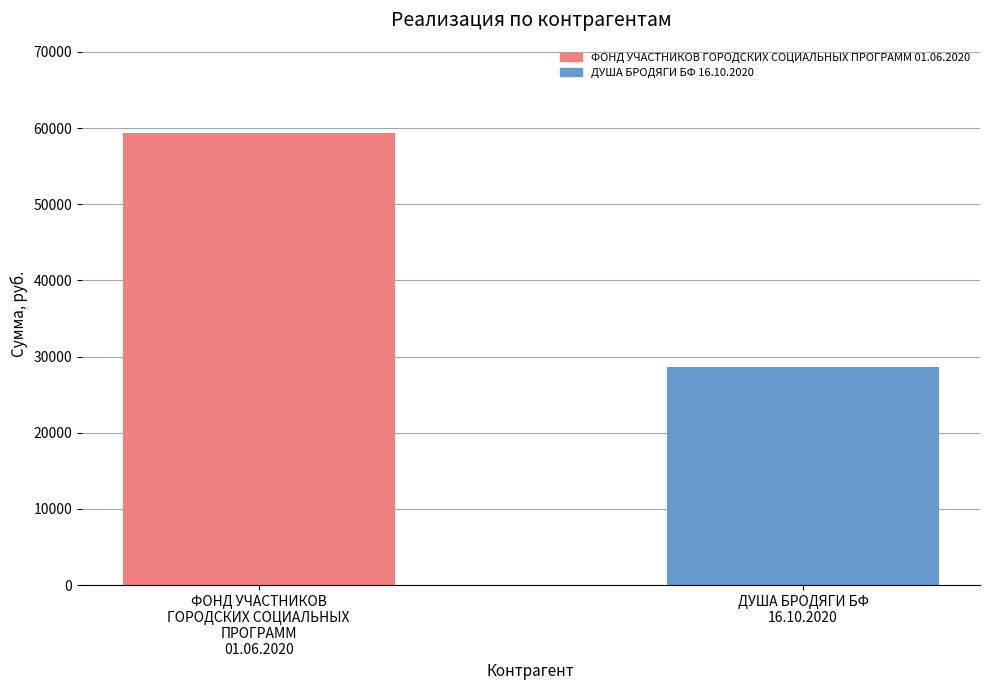

What position from the right is ДУША БРОДЯГИ БФ
16.10.2020?

1